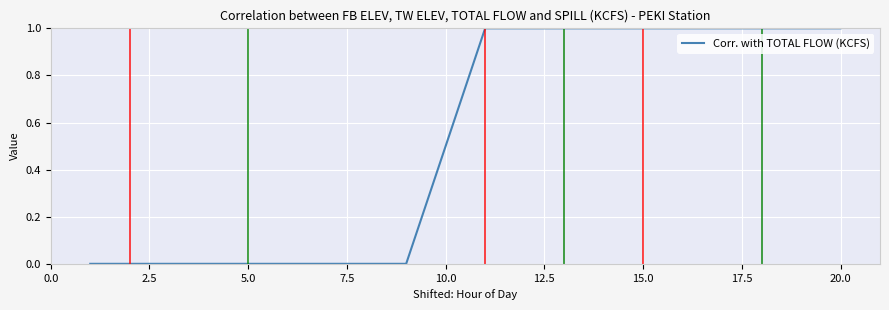

What is the maximum value shown in the chart?

1.0